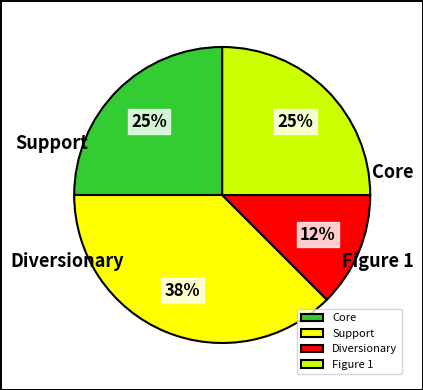

To the nearest percent, what is the average slice percentage?

25%